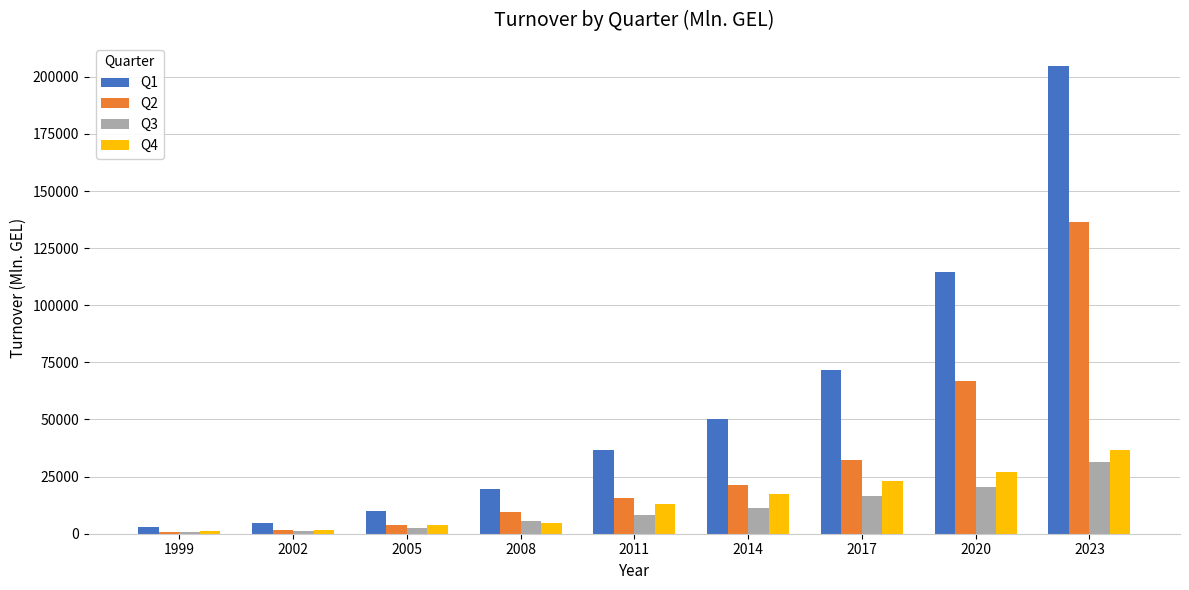

The Q1 series shows 204647.5 at 2023. True or false?

True